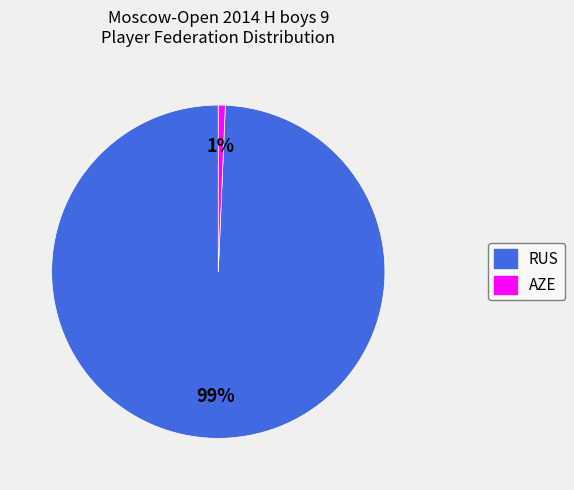

Is the sum of AZE and RUS greater than half?

Yes